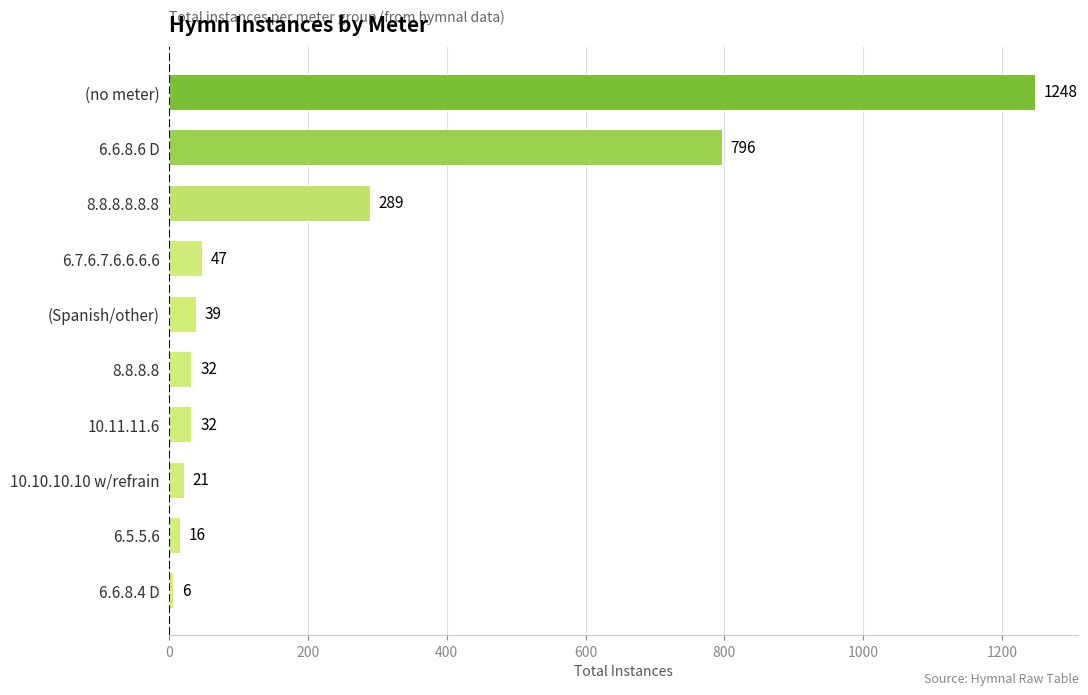

What position from the top is 6.7.6.7.6.6.6.6?

4